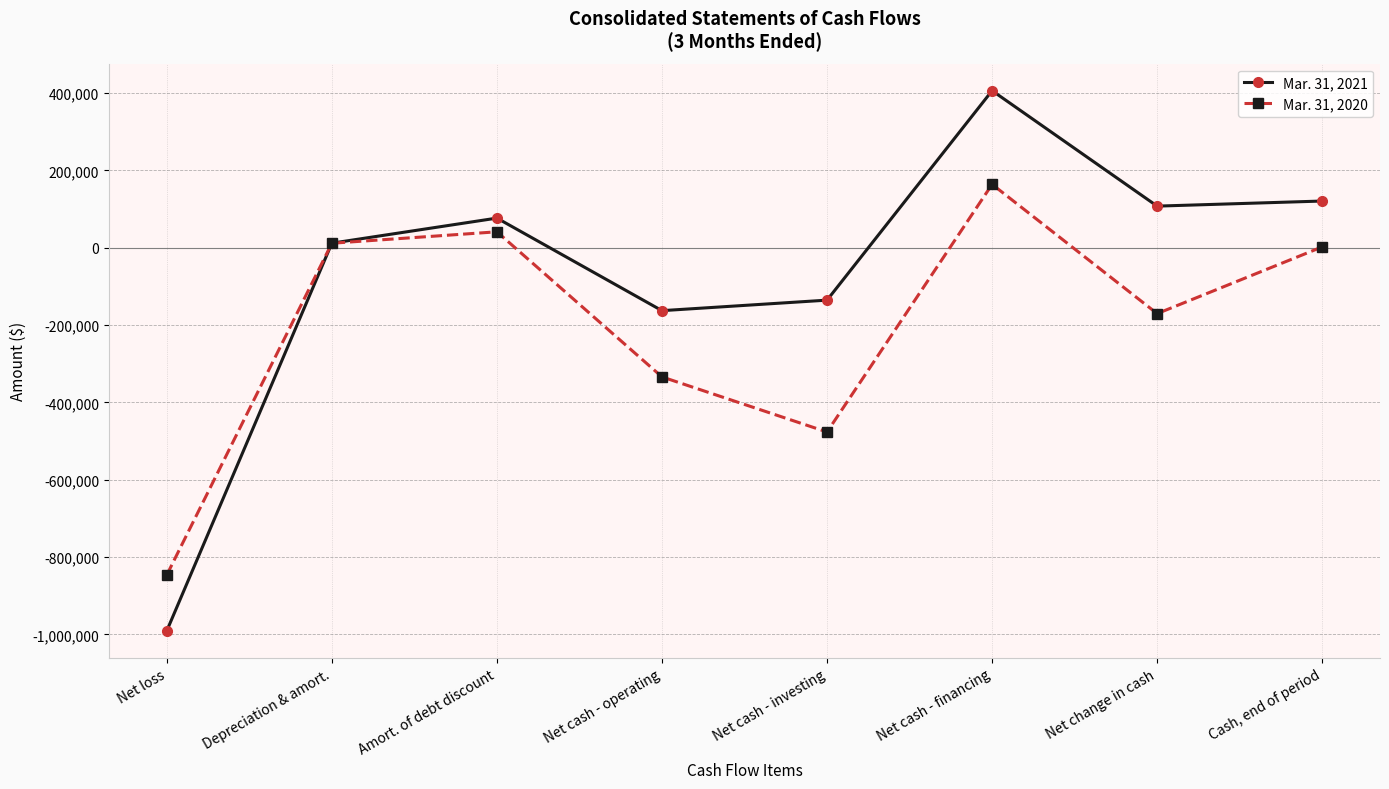

What position from the right is Net cash - investing?

4